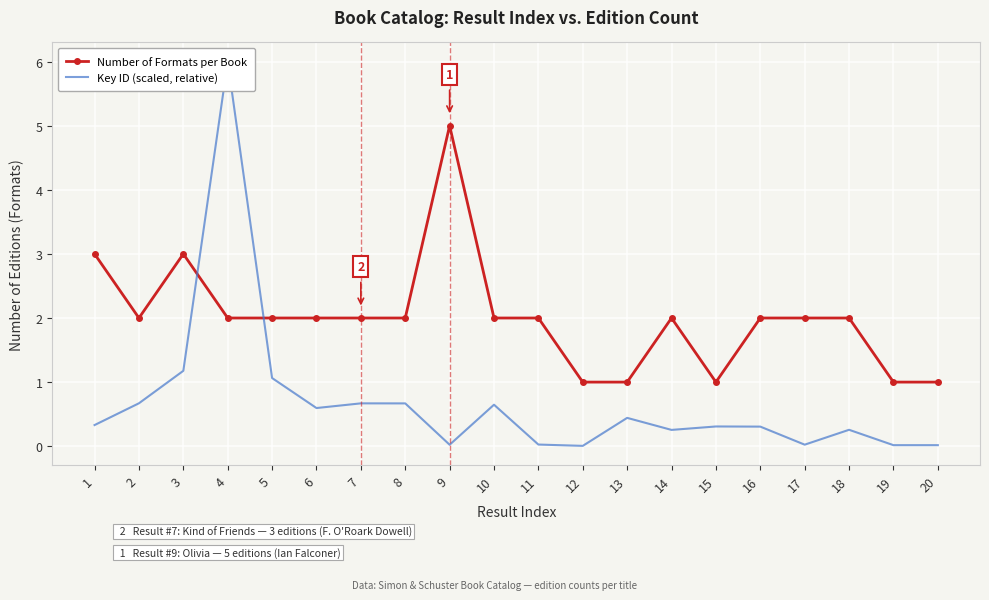

What is the maximum value shown in the chart?

6.0